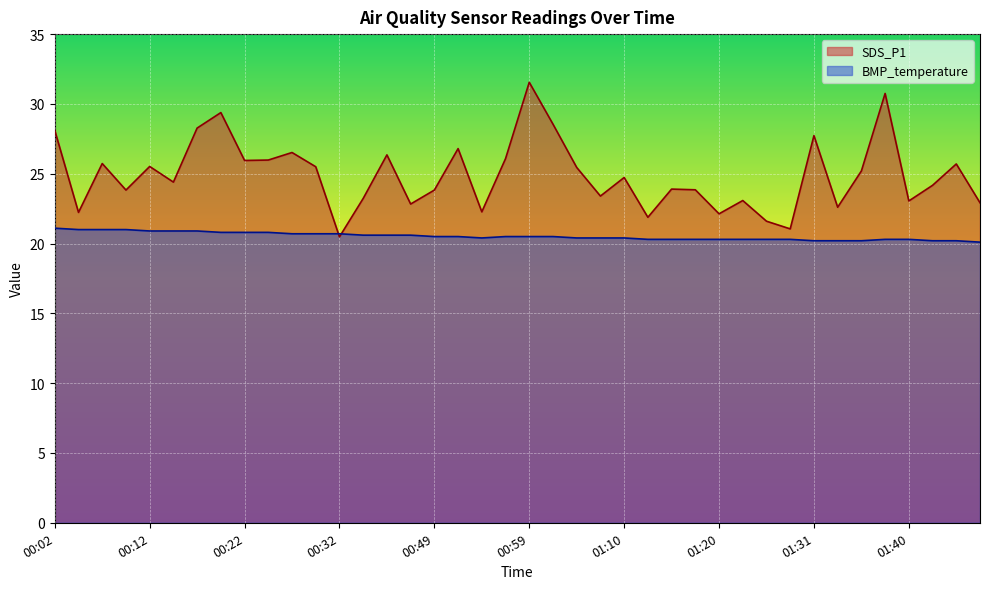

How many data points in SDS_P1 are above 24?

22